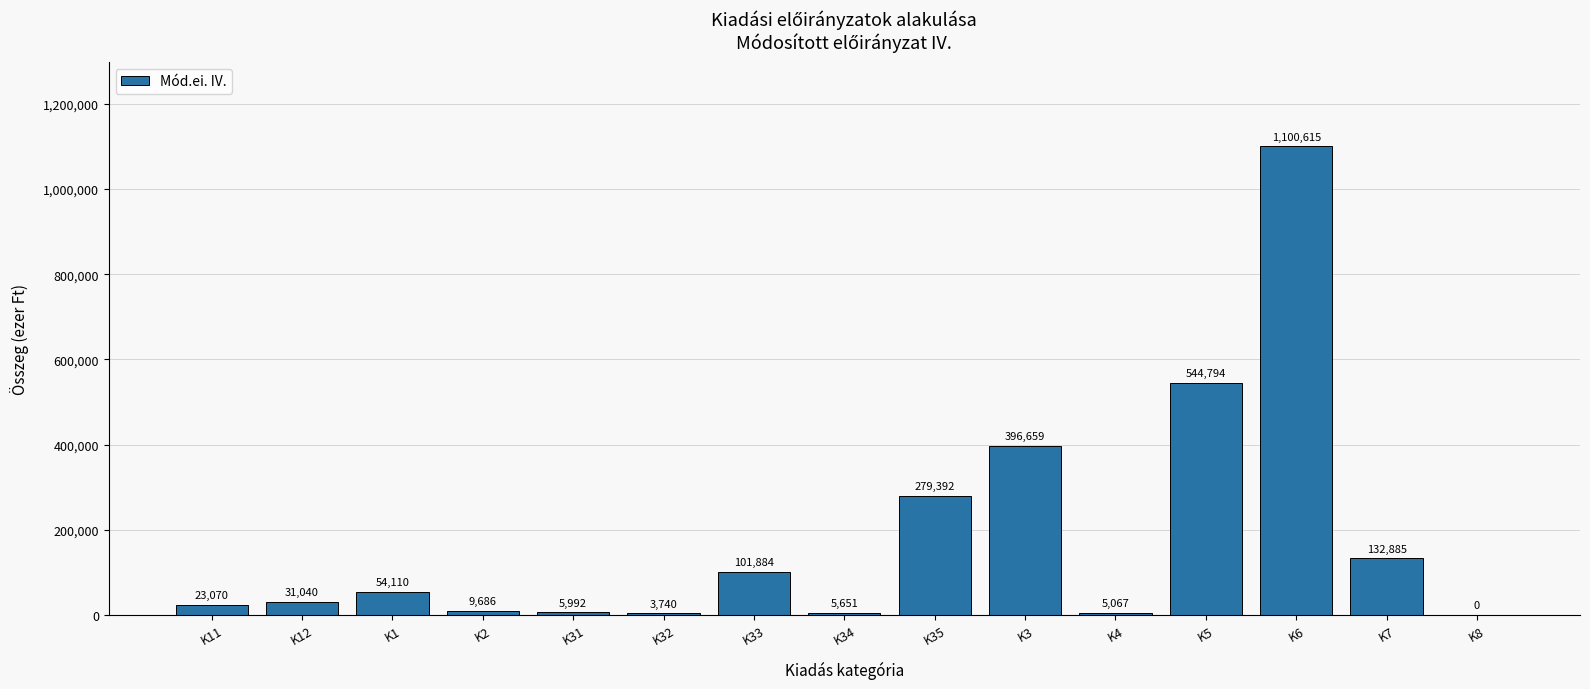

How many values are above zero?

14